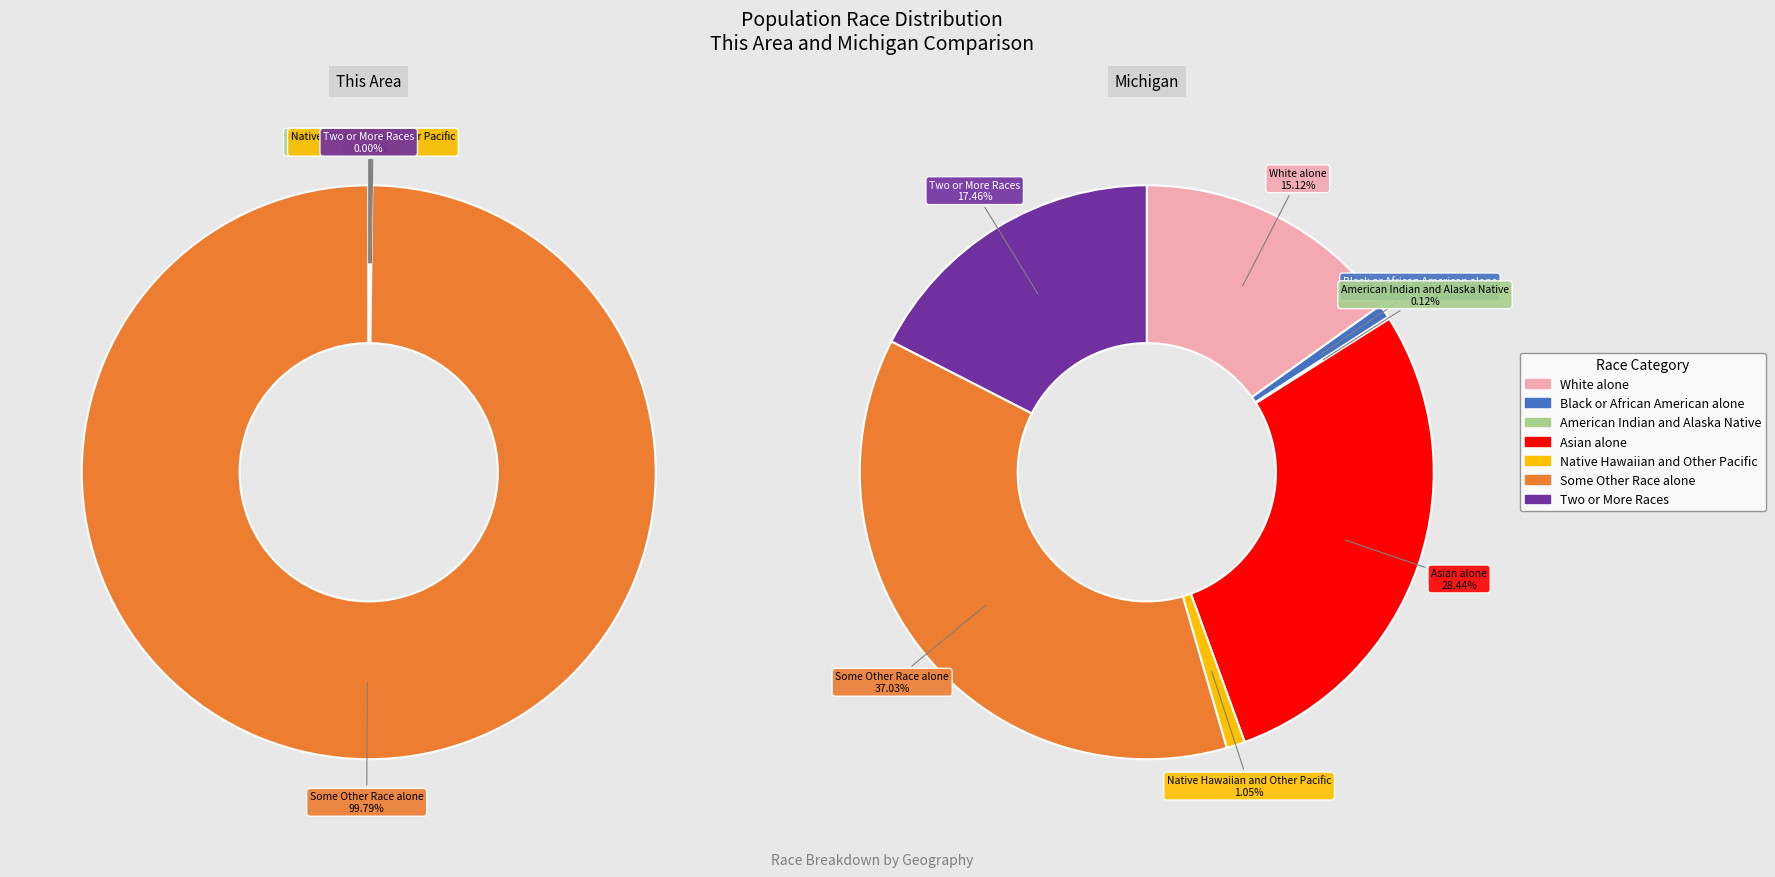

What percentage is the Some Other Race alone slice, to the nearest percent?

100%